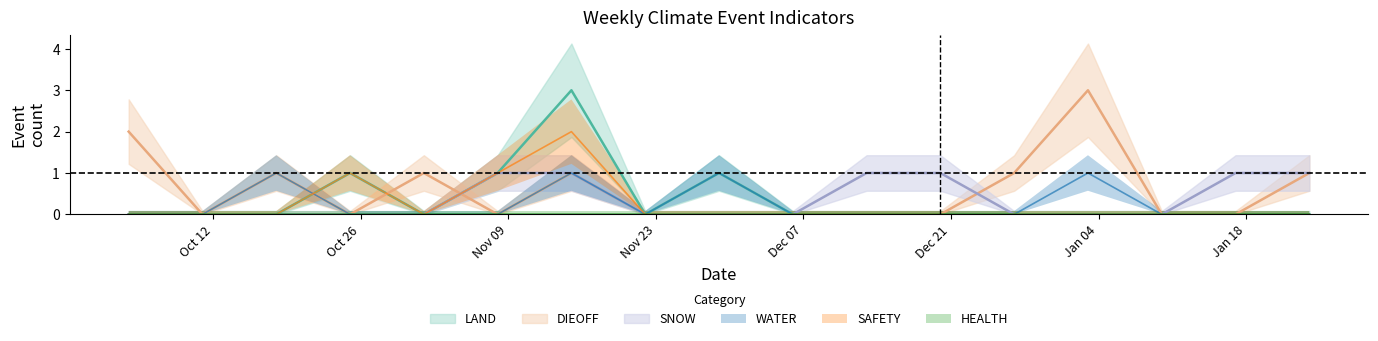

True or false: SNOW center has a value of 1 at 11.

False